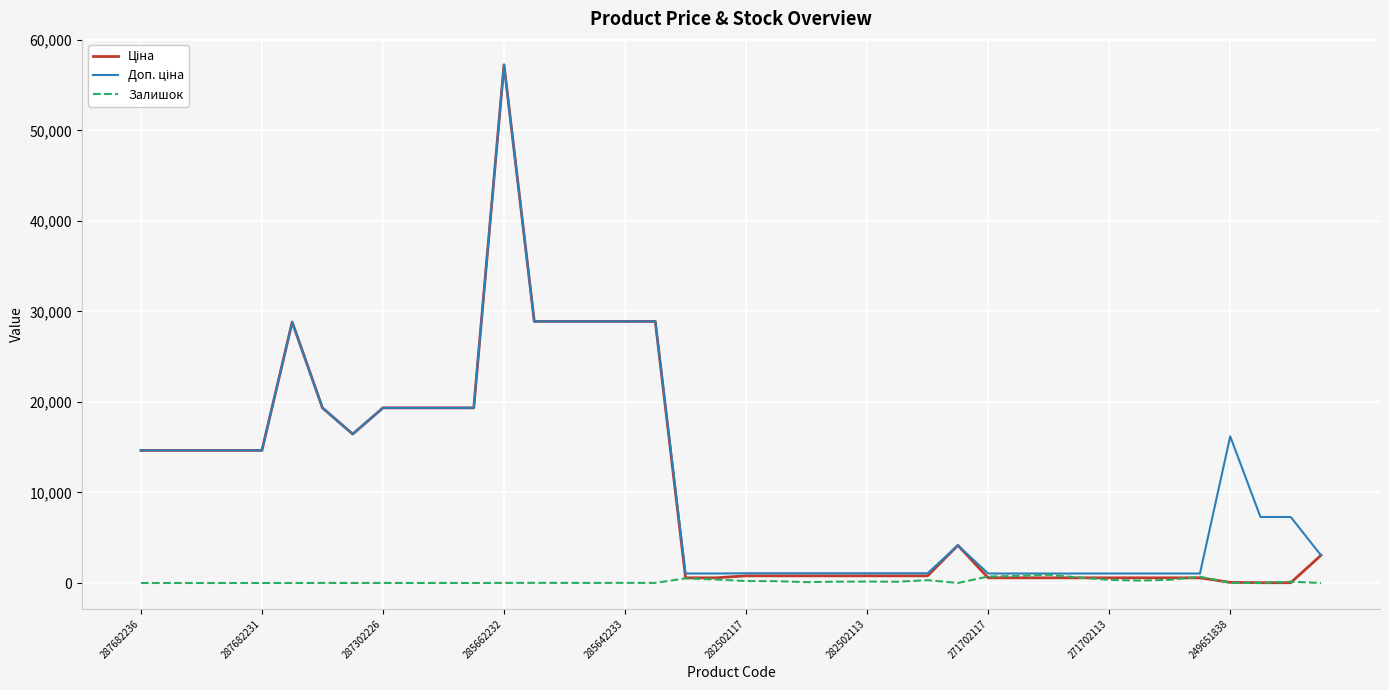

What is the maximum value shown in the chart?

57235.5